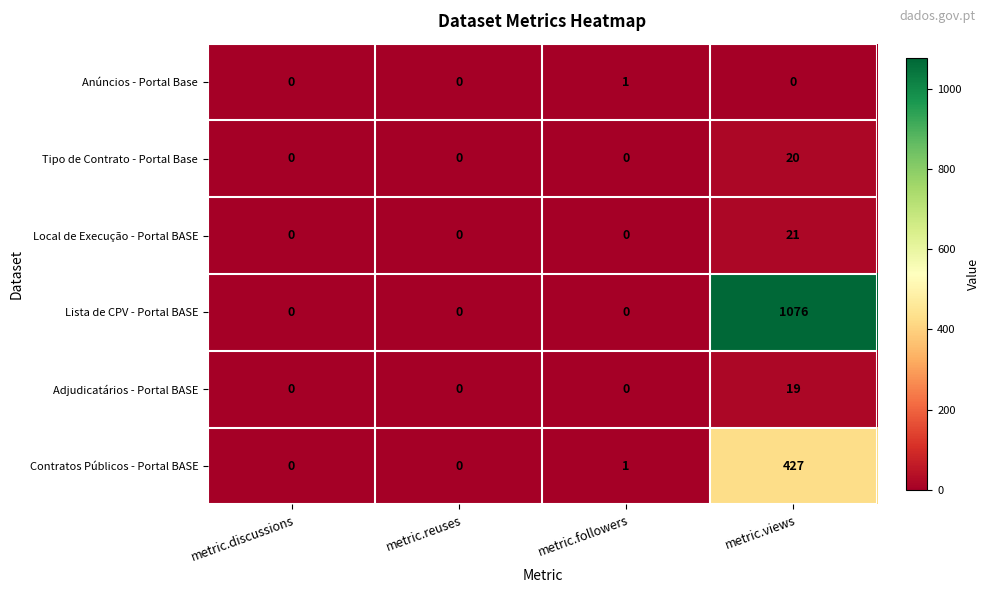

List the series in order of their peak value, lowest first.

Anúncios - Portal Base, Adjudicatários - Portal BASE, Tipo de Contrato - Portal Base, Local de Execução - Portal BASE, Contratos Públicos - Portal BASE, Lista de CPV - Portal BASE